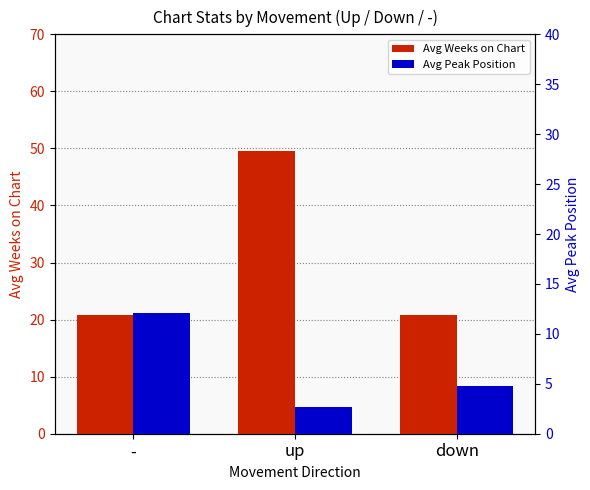

Reading right to left, list all the values displayed in this chart.

Avg Weeks on Chart: down=20.8	up=49.5	-=20.9
Avg Peak Position: down=4.8	up=2.7	-=12.1